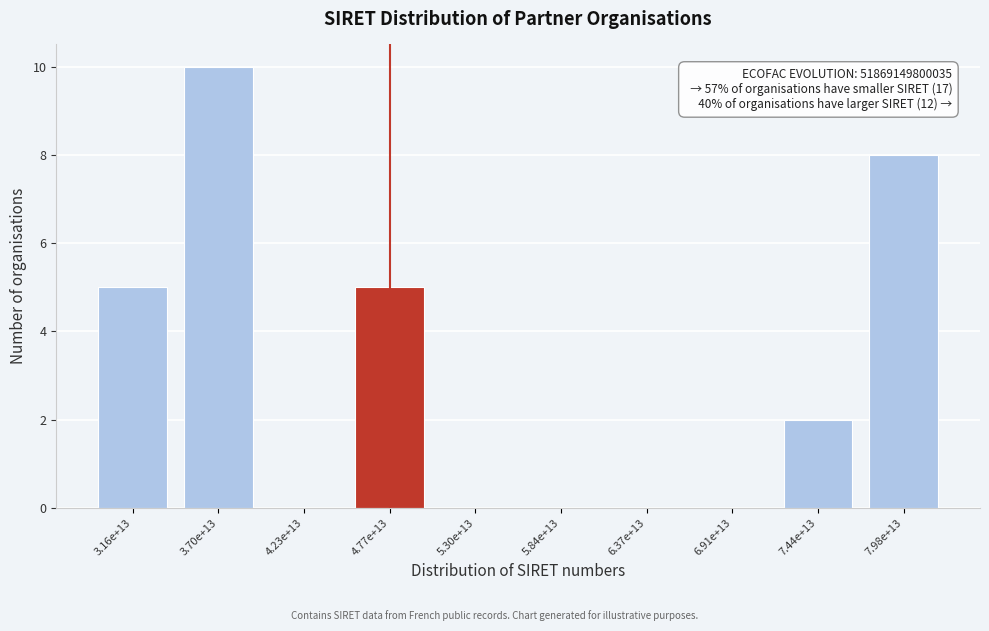

Reading left to right, what are all the values shown in this chart?

3.16e+13=5	3.70e+13=10	4.23e+13=0	4.77e+13=5	5.30e+13=0	5.84e+13=0	6.37e+13=0	6.91e+13=0	7.44e+13=2	7.98e+13=8